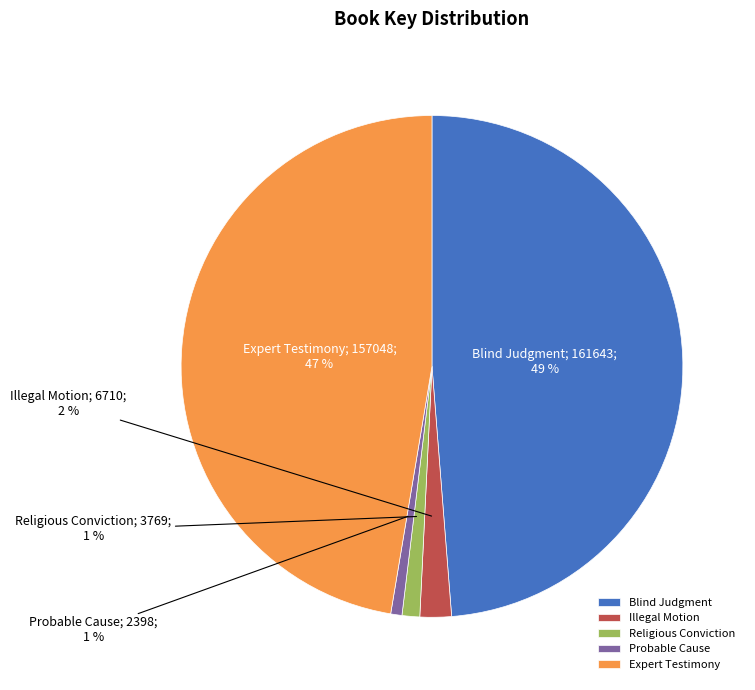

Which slice is the largest?

Blind Judgment